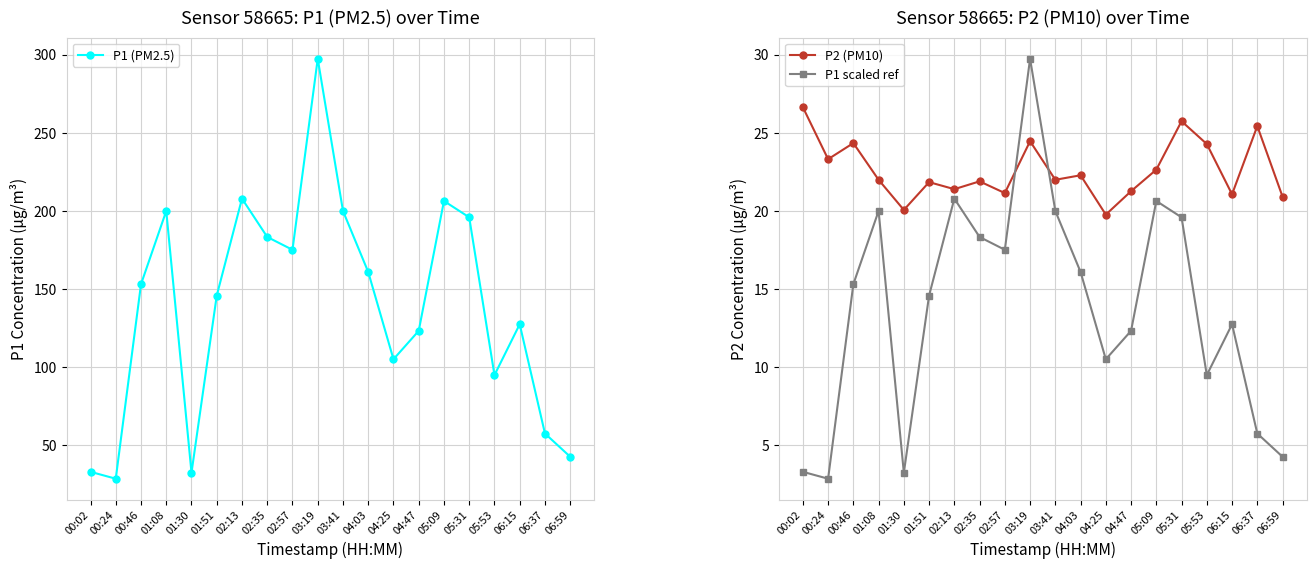

True or false: P2 (PM10) has a value of 25.7 at 05:31.

True